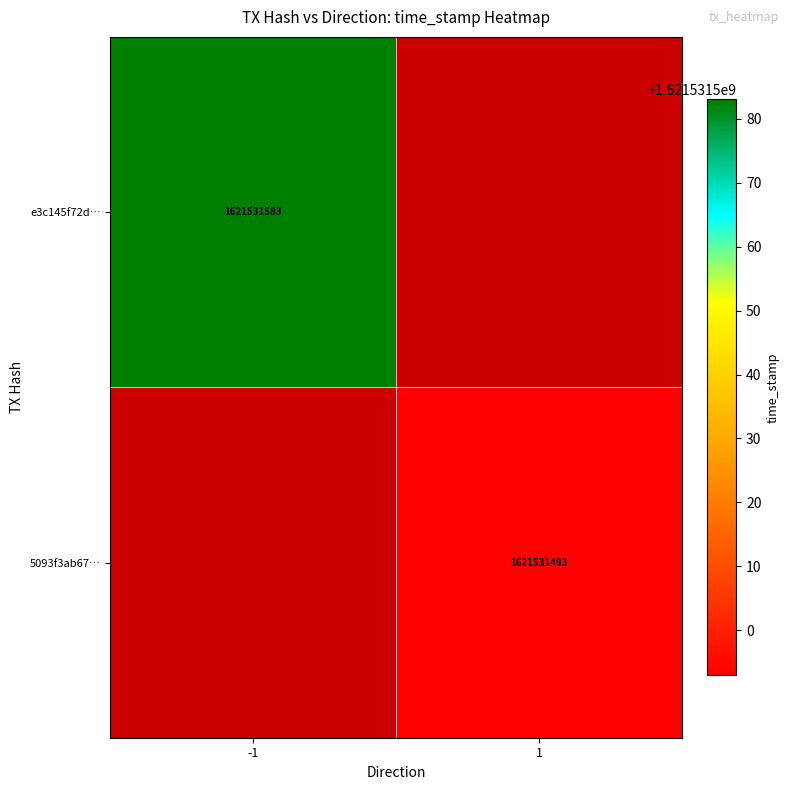

Is the value of 5093f3ab67… at 1 greater than the value of e3c145f72d… at -1?

No